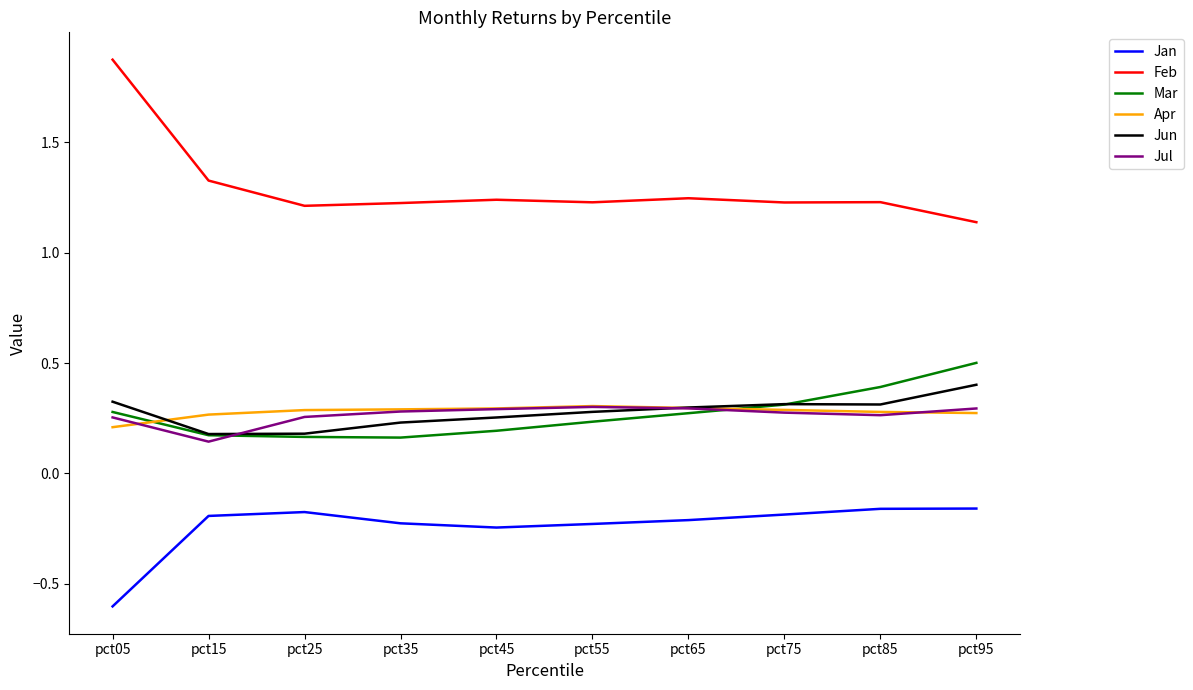

Which category has the lowest value across all series?

pct05